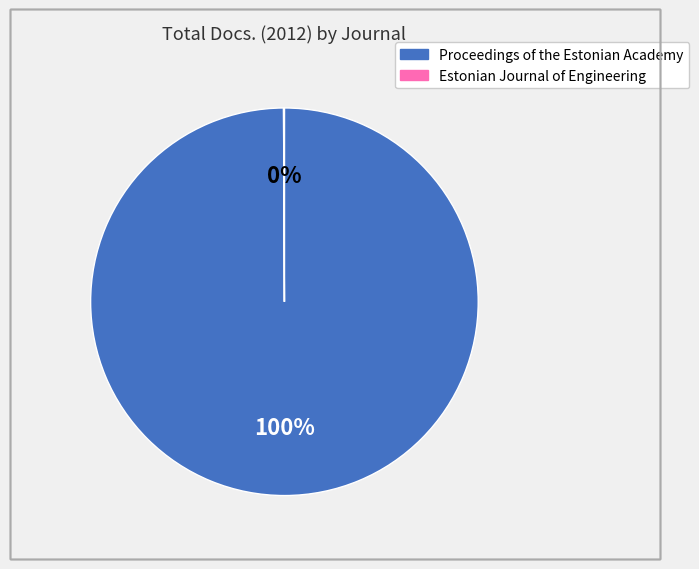

Which slice is the largest?

Proceedings of the Estonian Academy